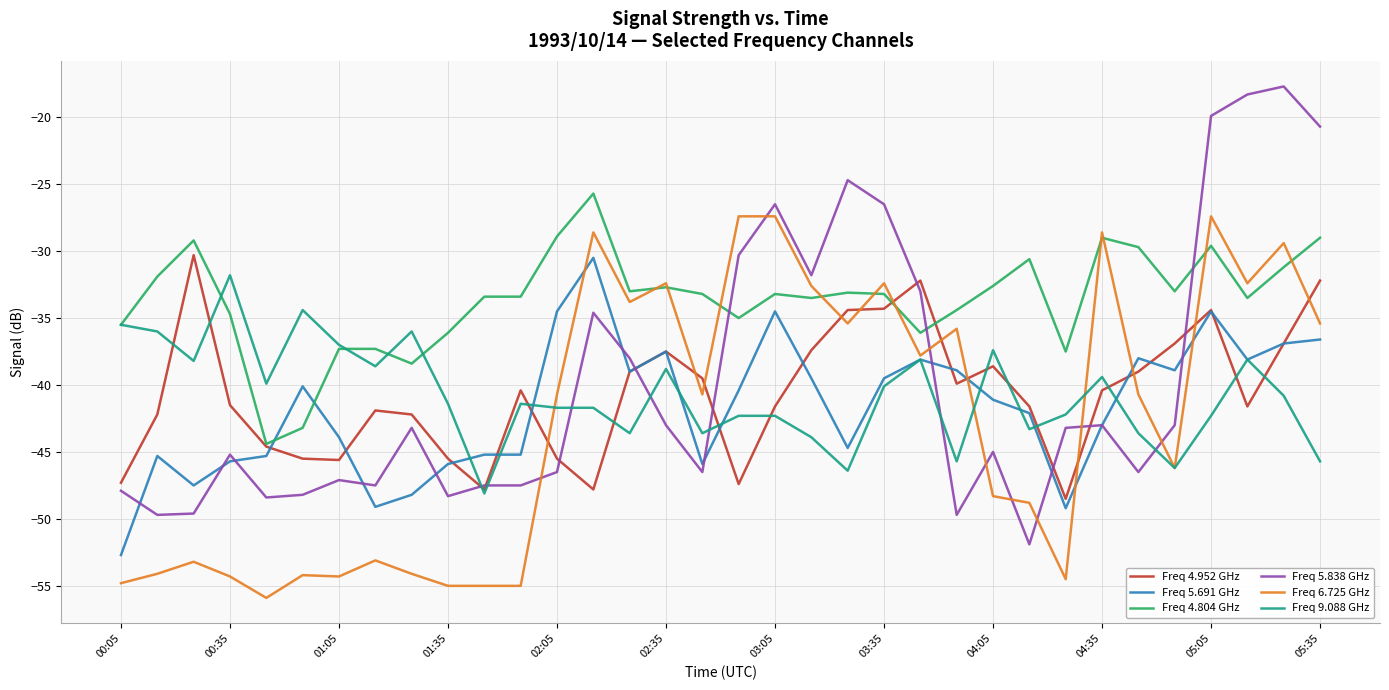

How many values in the Freq 9.088 GHz series exceed -41?

16